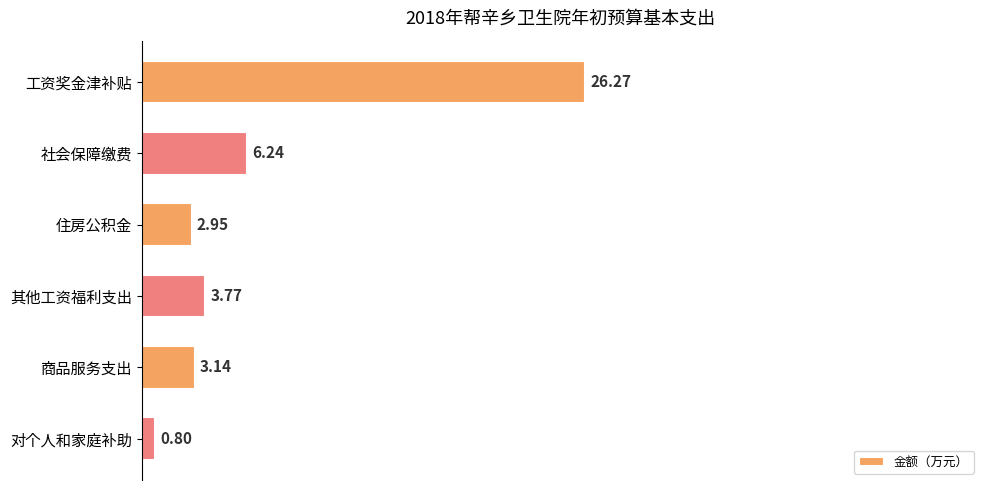

At which label is the value closest to 13?

社会保障缴费